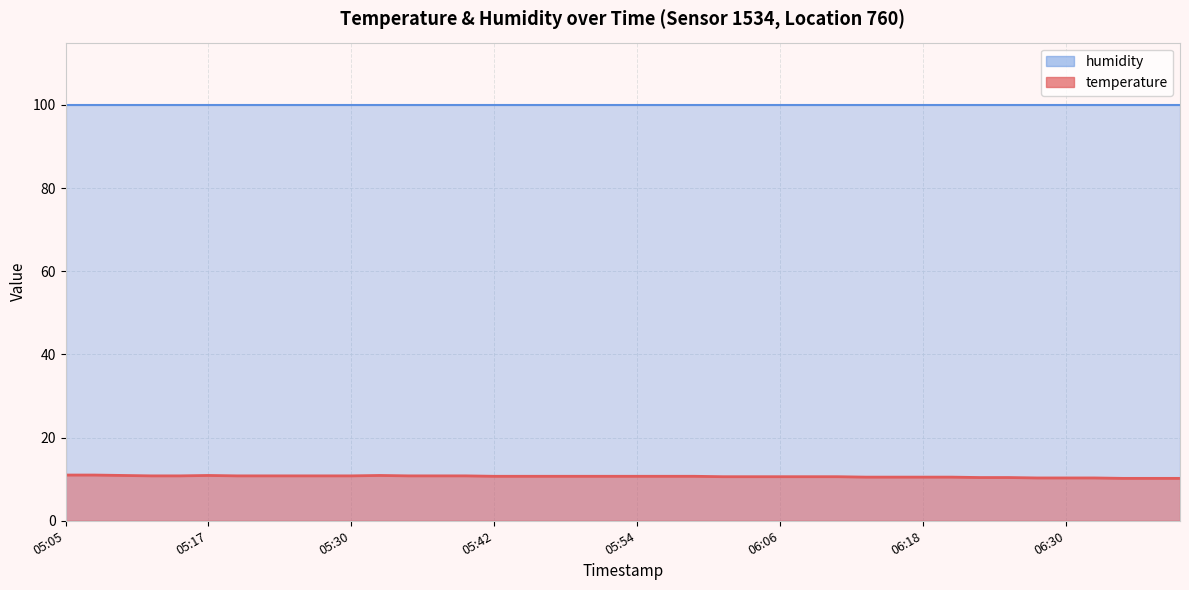

How many categories are shown in the chart?

40